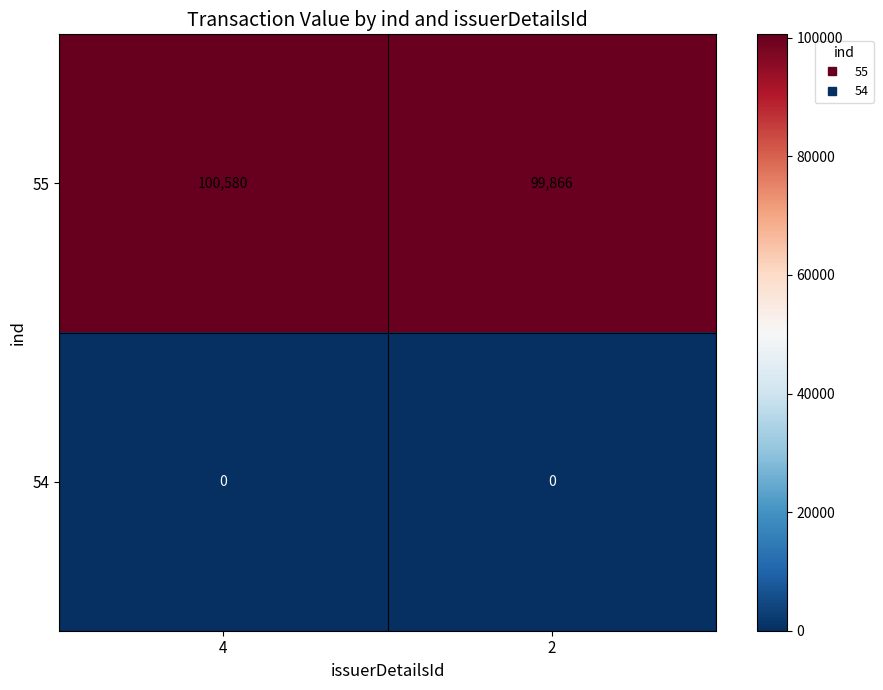

List the series in order of their peak value, lowest first.

54, 55